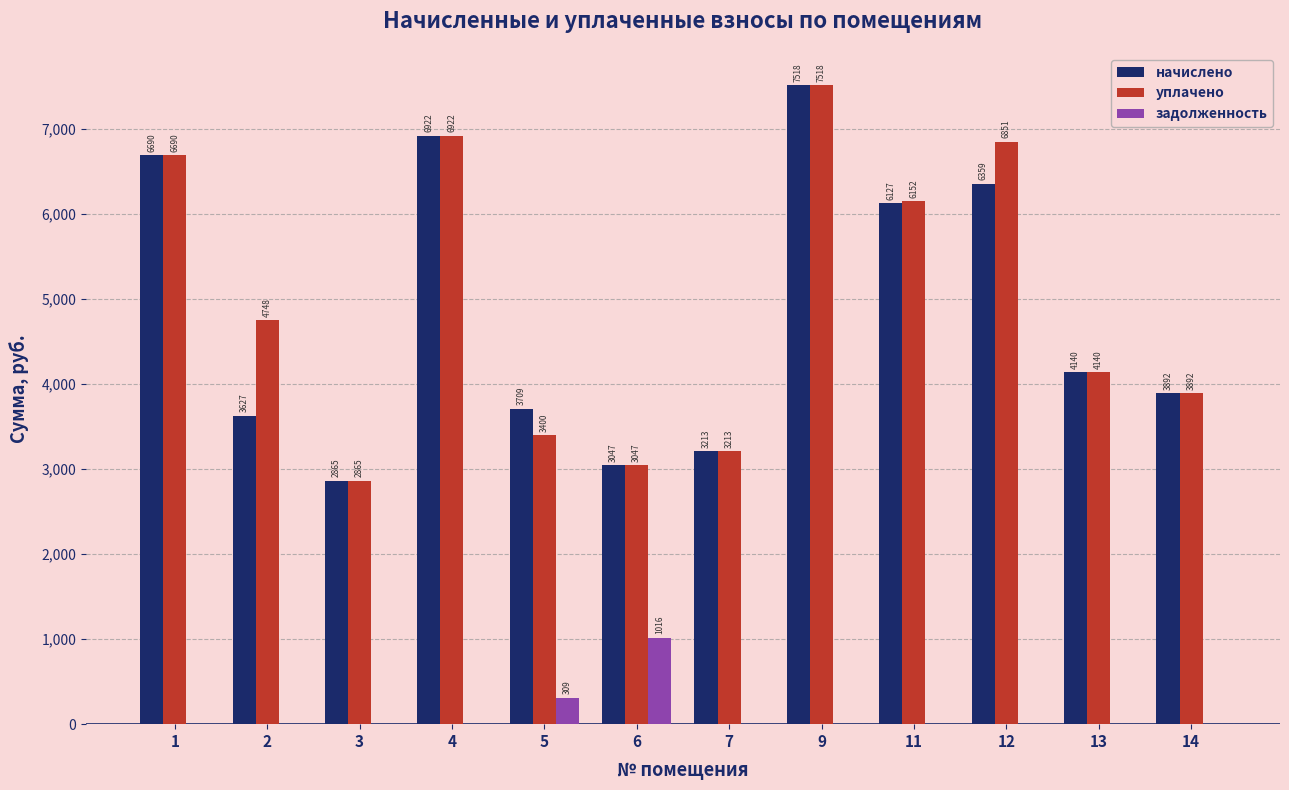

True or false: задолженность has a value of 0.0 at 2.

True